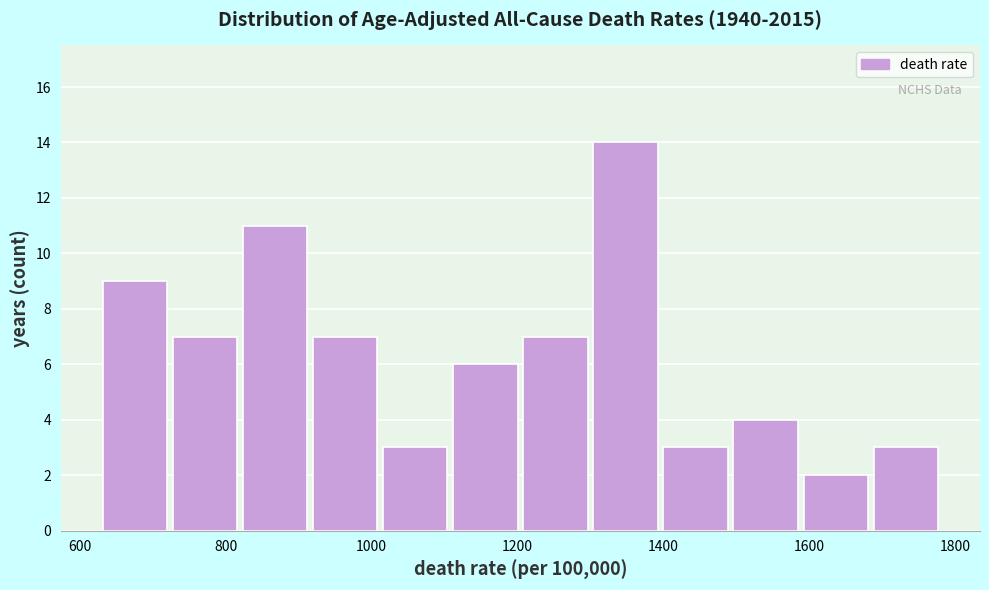

What is the height of the bar covering 1200 to 1300 on the x-axis? Neither the bar edges nor the heights are printed on the chart, so give them approximately, as read against the axes.

7